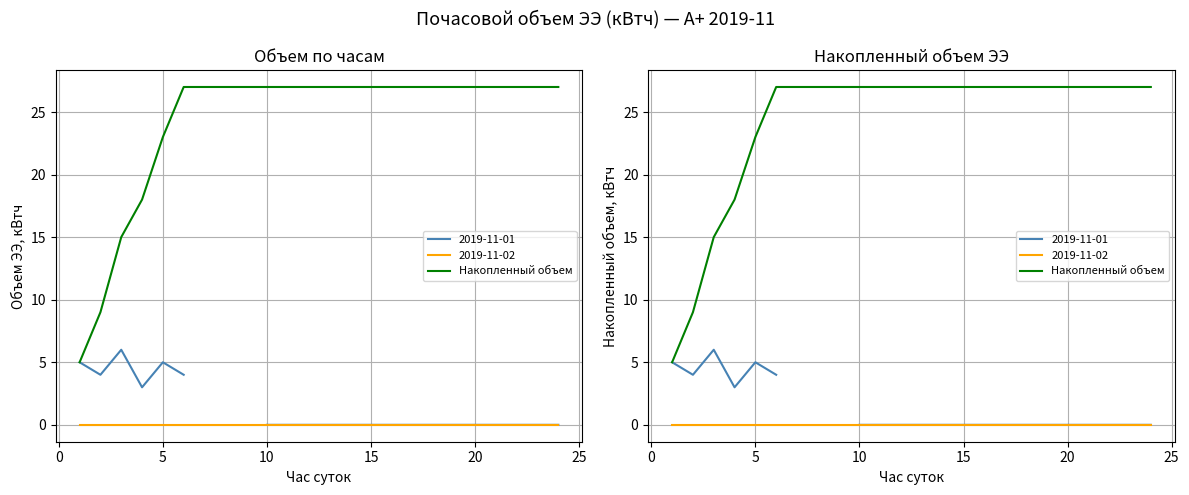

The chart shows a value of 43 at 20. True or false?

False